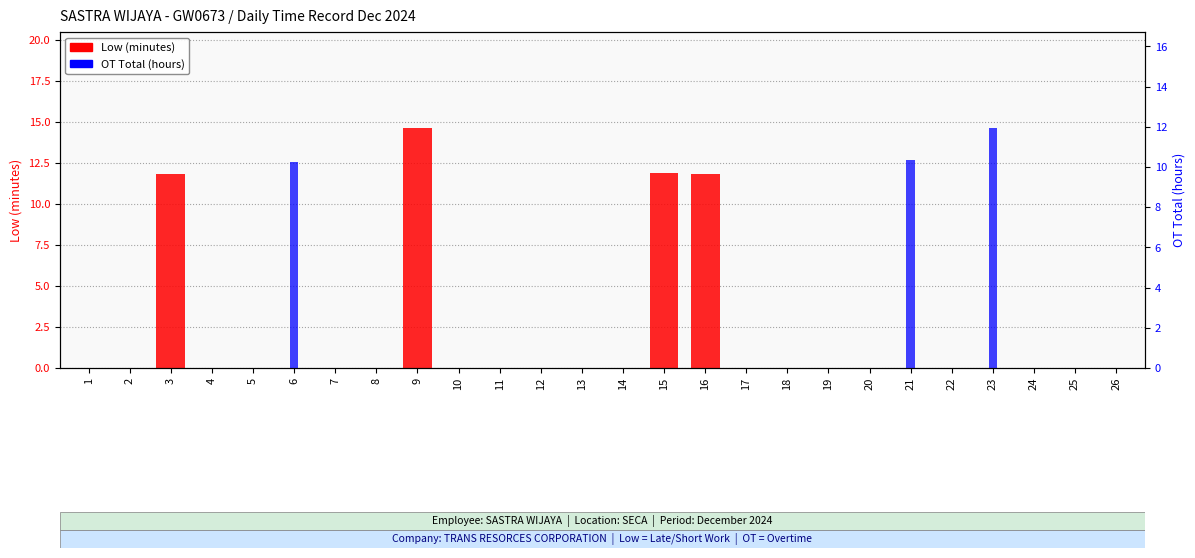

Where is Low (minutes) nearest to the value 7?

3